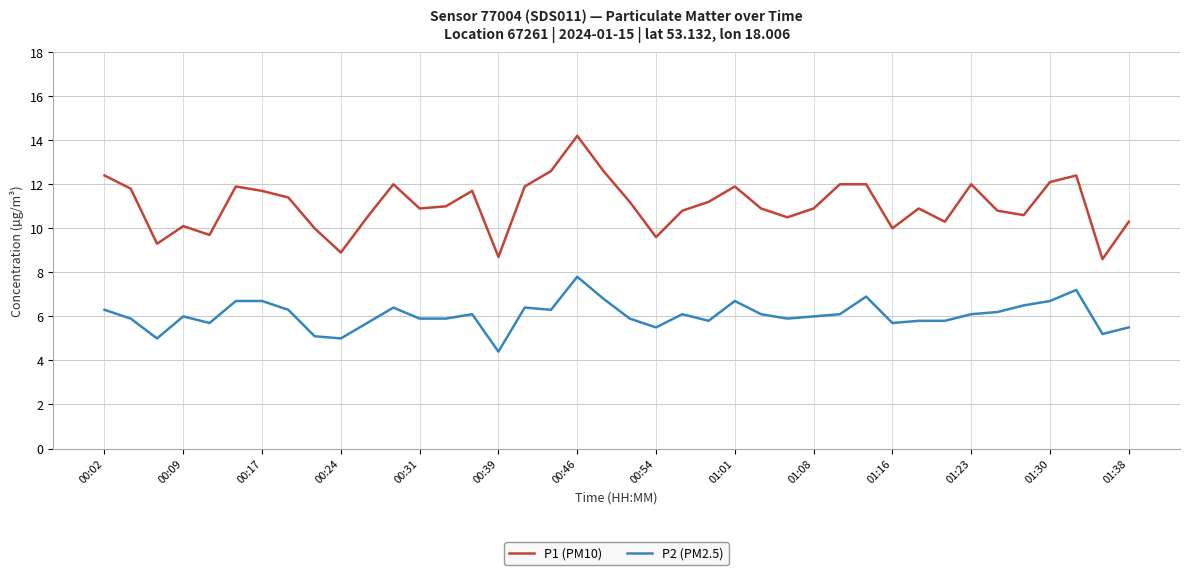

Which series has the largest total across all categories?

P1 (PM10)